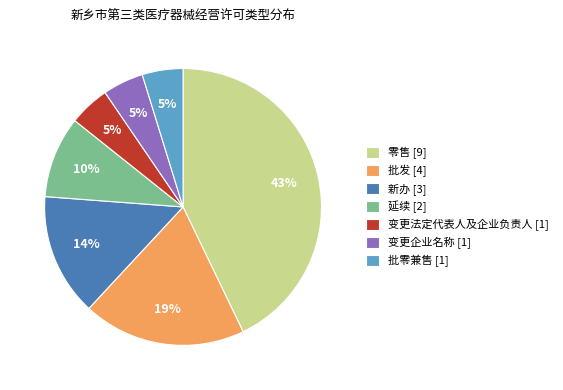

Does any single category account for the majority?

No